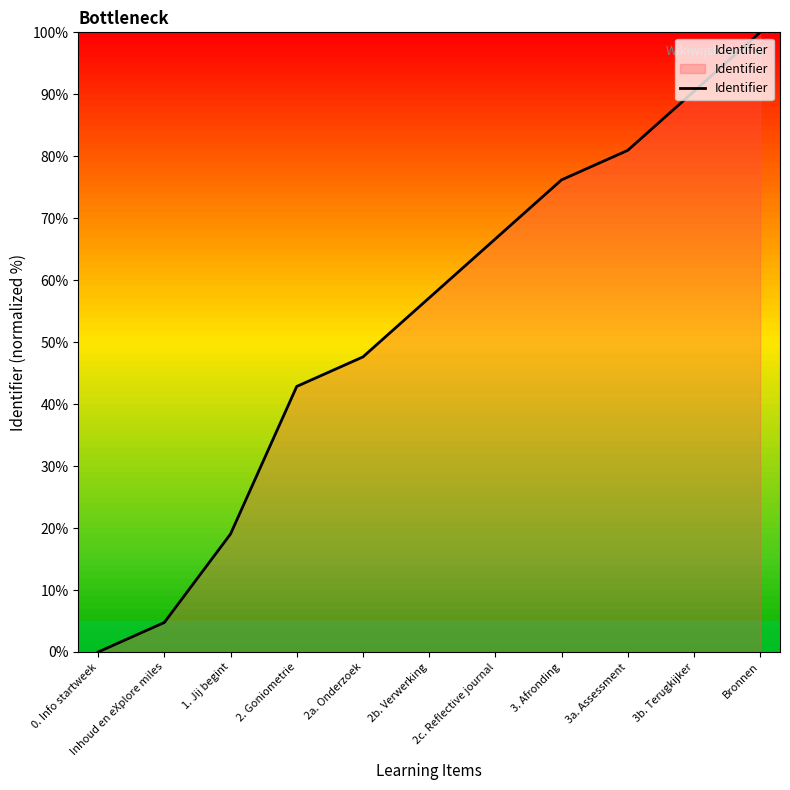

At which category does the chart reach its minimum across all series?

0. Info startweek